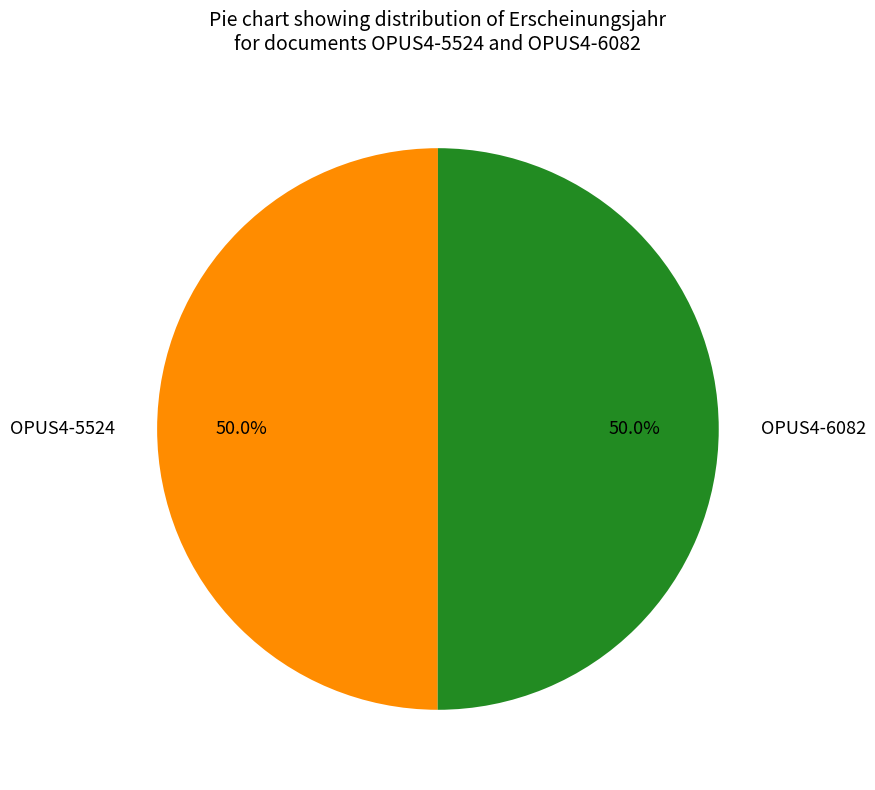

What percentage is NOT represented by OPUS4-6082?

50.0%